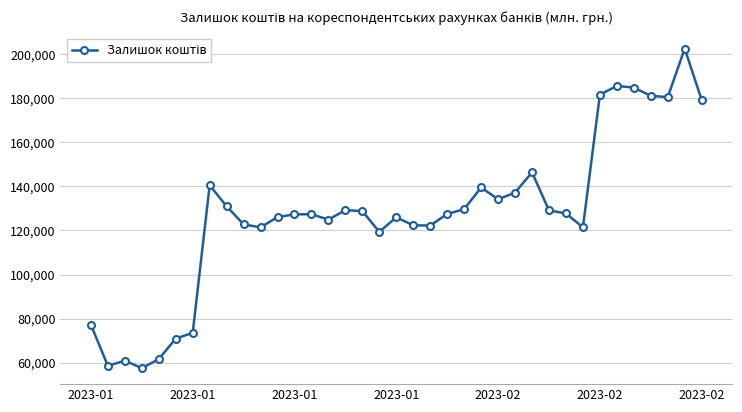

What is the difference between the maximum and minimum values?

144985.0